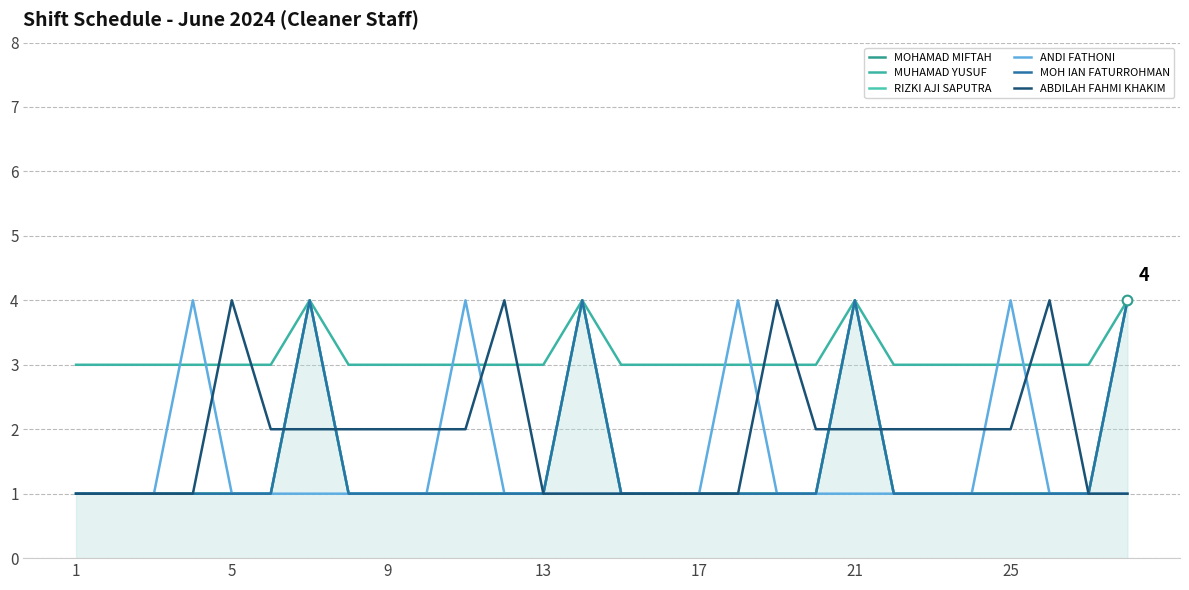

How many lines are shown in the chart?

6